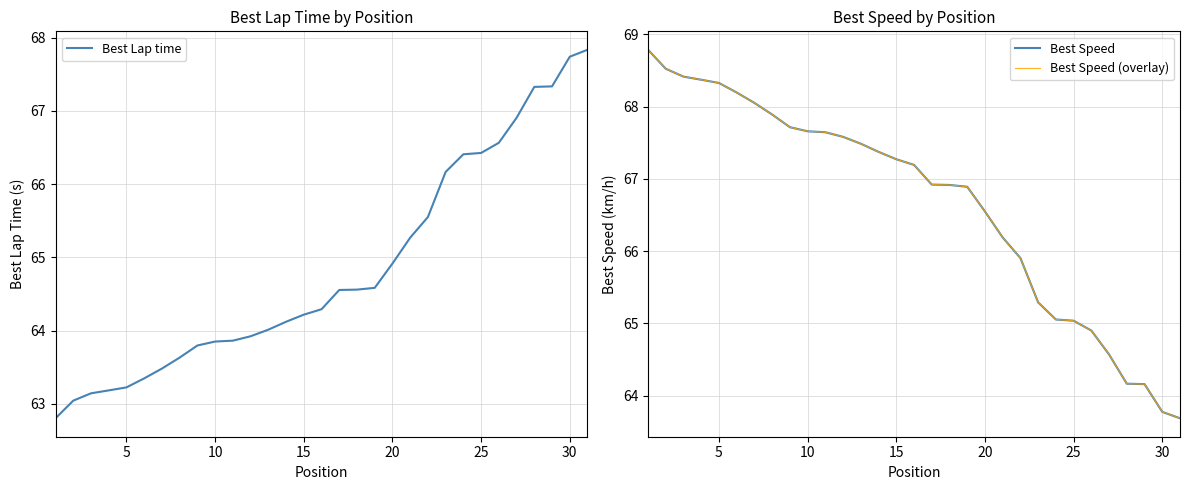

The value of Best Lap time at 20 is 64.9. True or false?

True